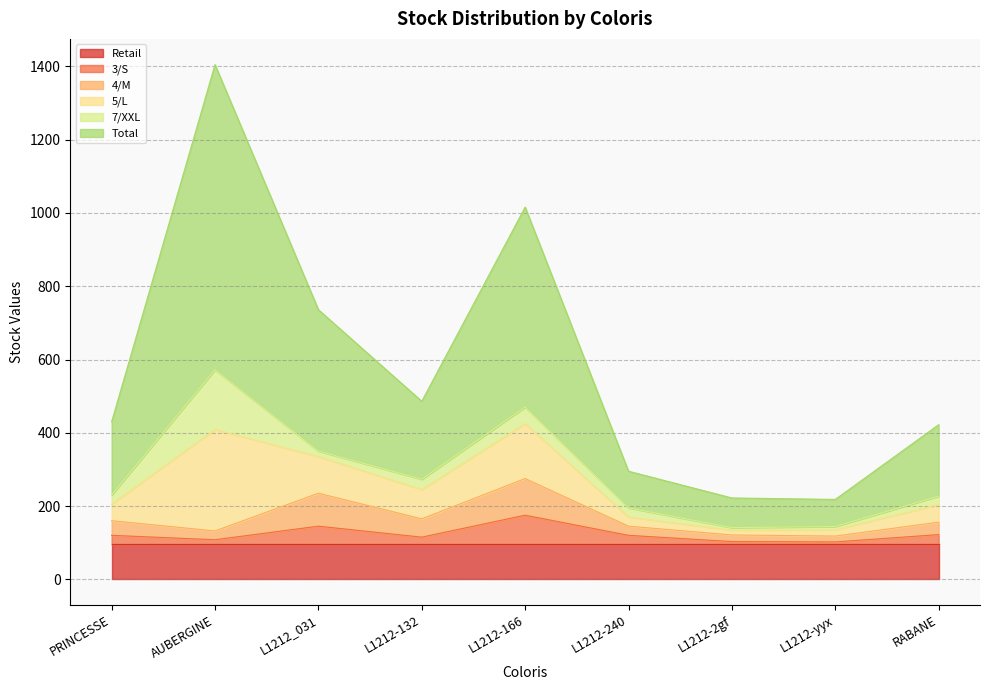

At which label does Total first exceed 430?

AUBERGINE